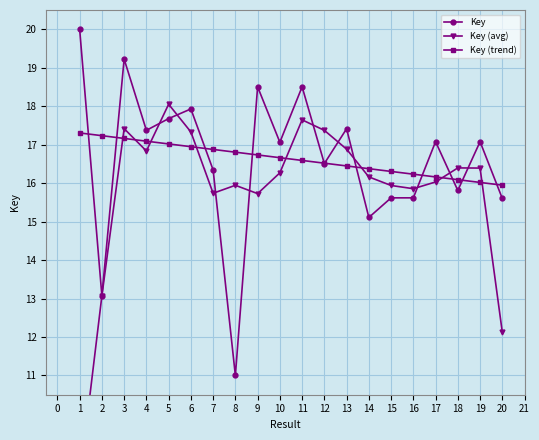

What is the value of the Key (trend) point at the 5th from the left?

17.0